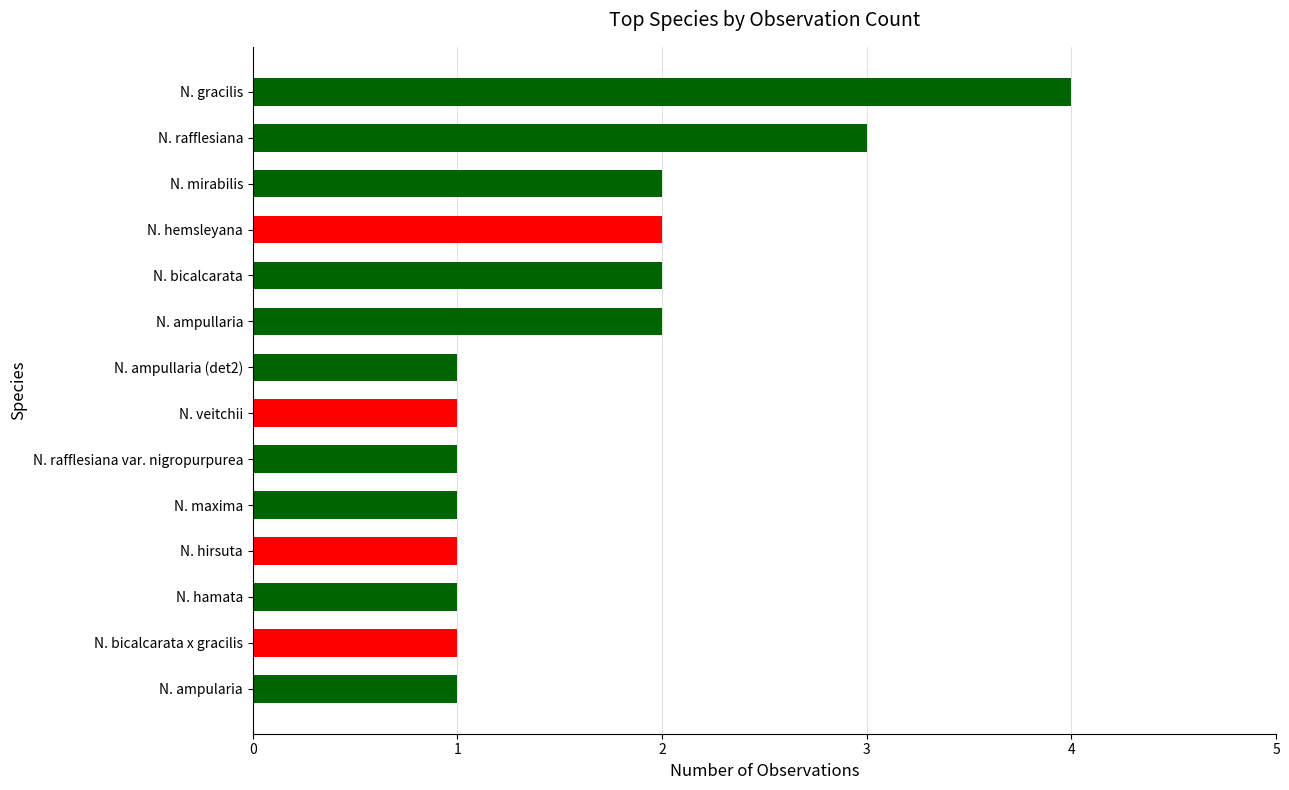

Which has a higher value, N. ampularia or N. ampullaria?

N. ampullaria